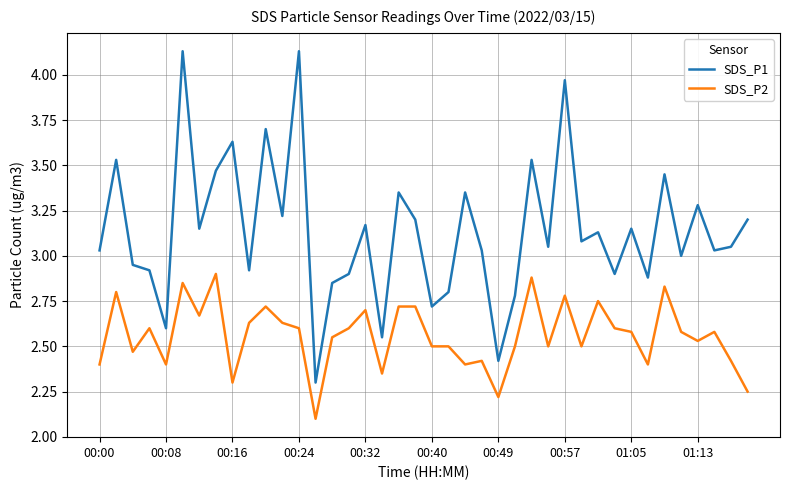

Which series has the largest total across all categories?

SDS_P1